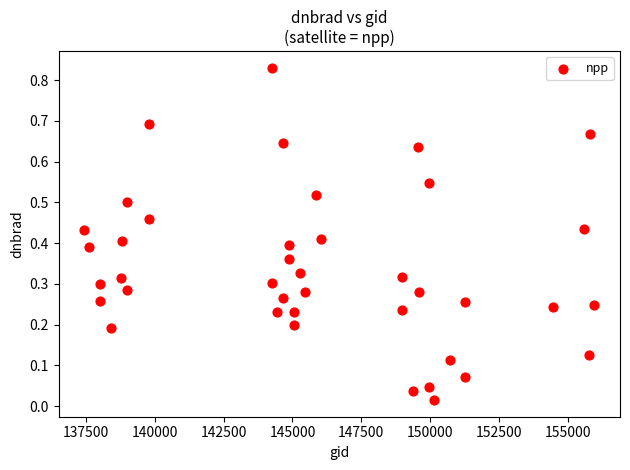

How many points are shown in the scatter plot?

40